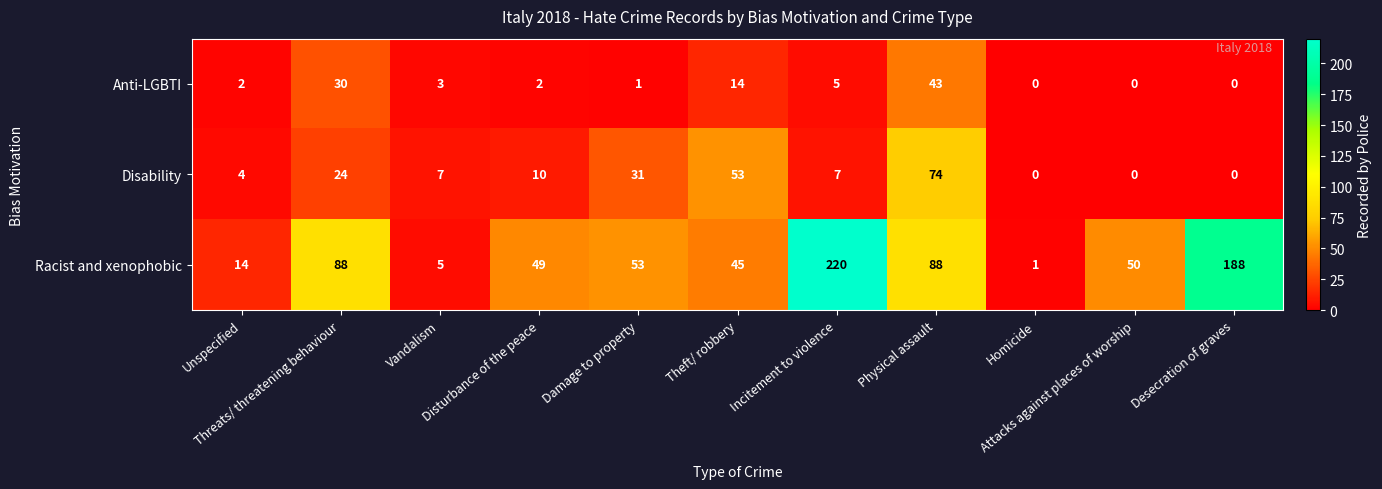

What is the difference between the second highest and minimum values in the Racist and xenophobic series?

187